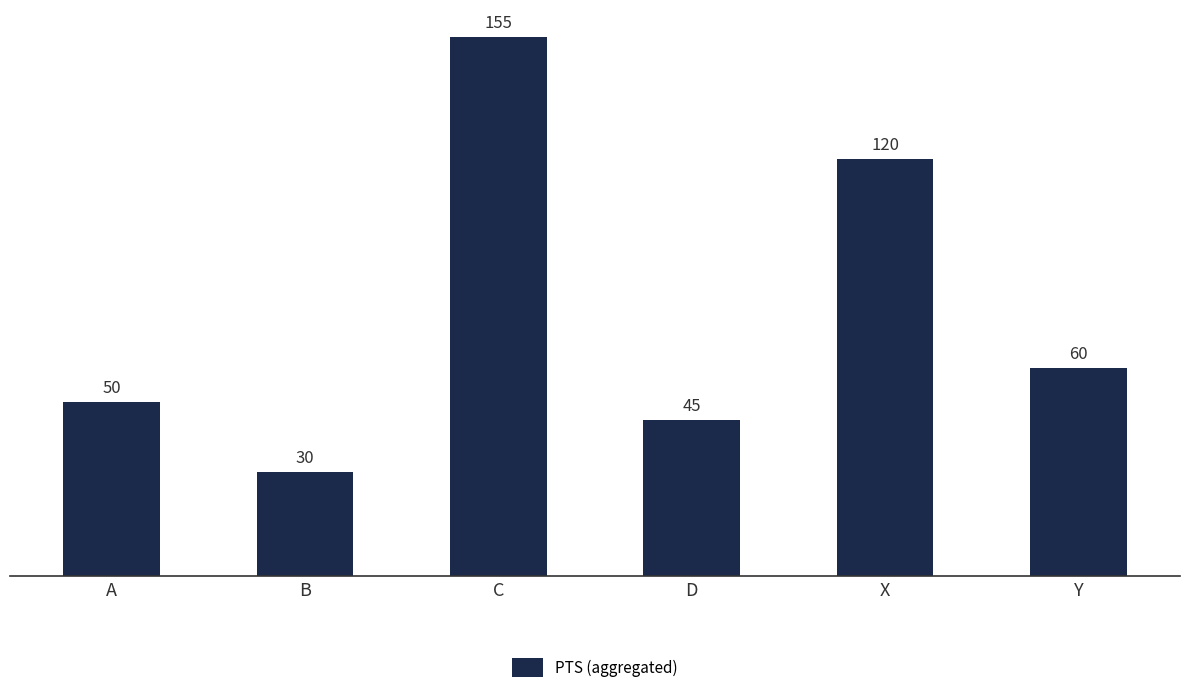

List the labels in order of value, smallest first.

B, D, A, Y, X, C